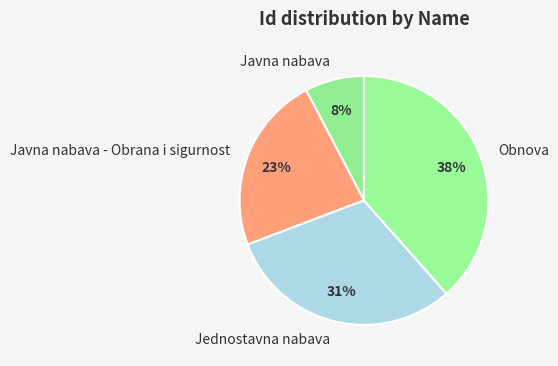

How many segments does this pie chart have?

4